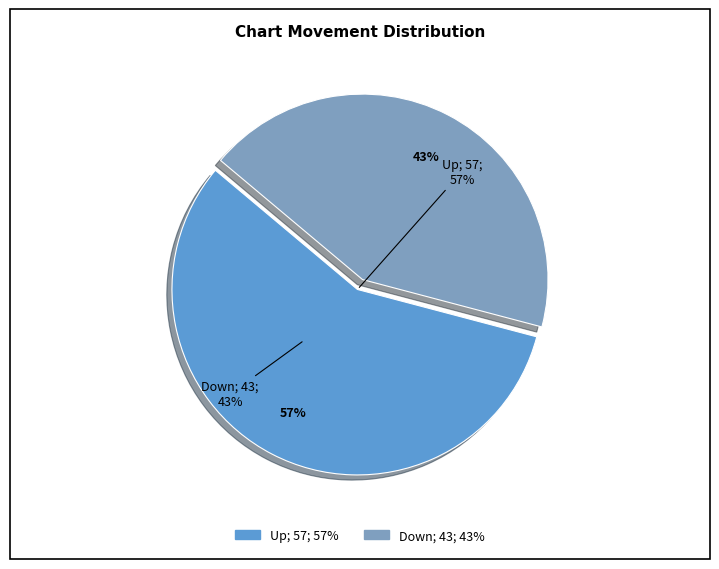

What percentage is NOT represented by down?

57.0%